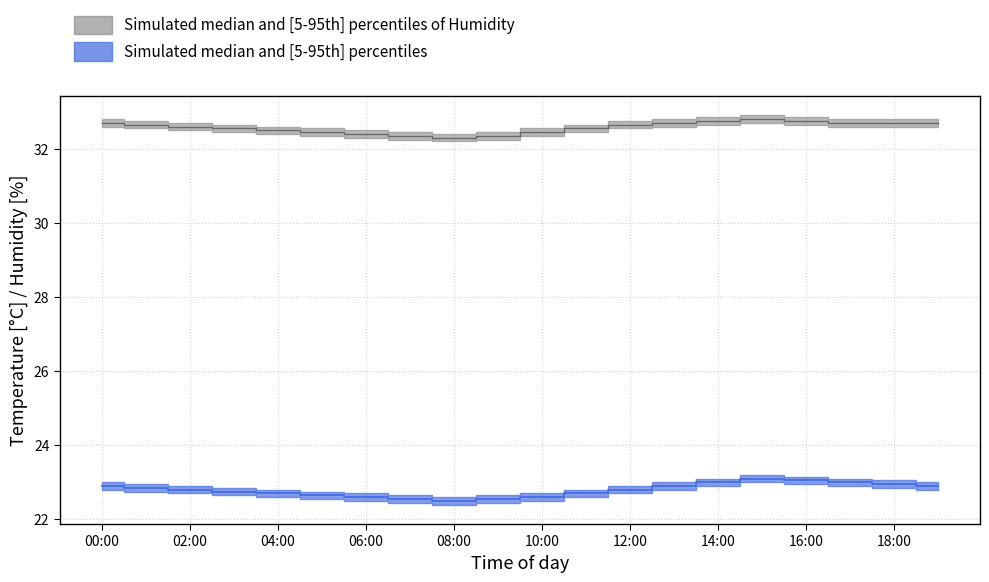

What is the approximate value of Humidity_low at 14:00?

32.6